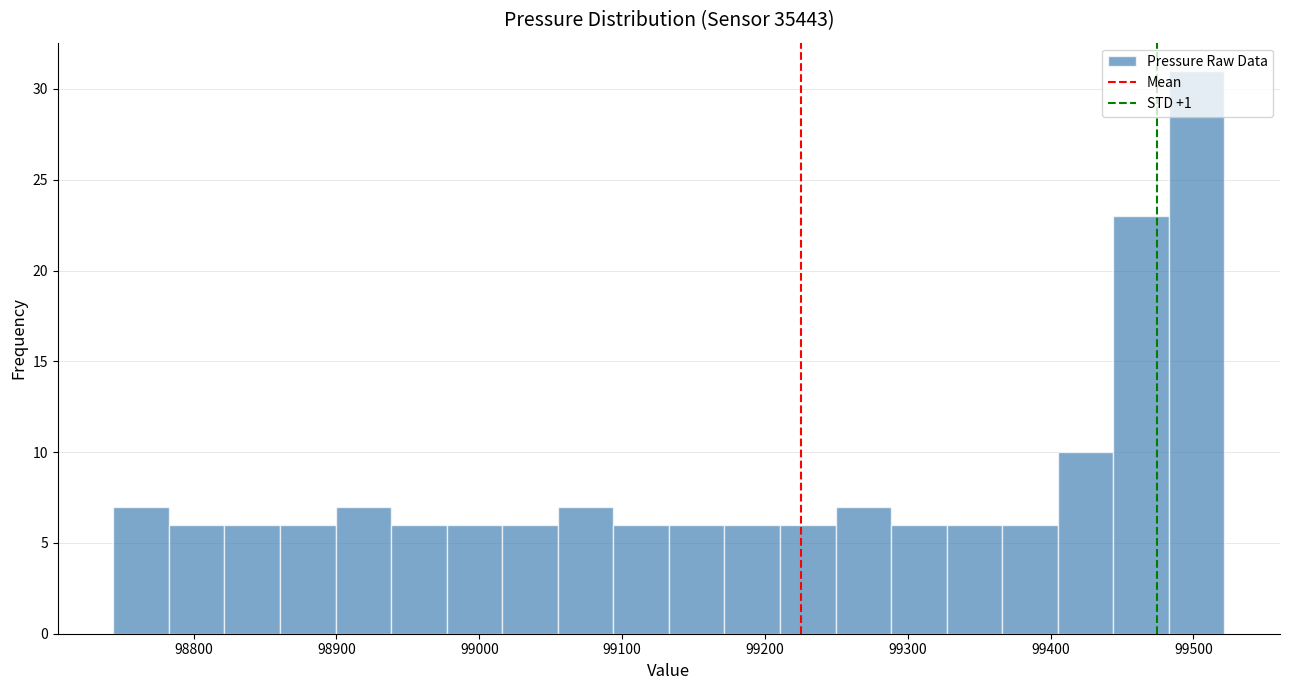

Around what value on the x-axis is the tallest bar? Give the approximate position of its centre, as read against the axis.

99500